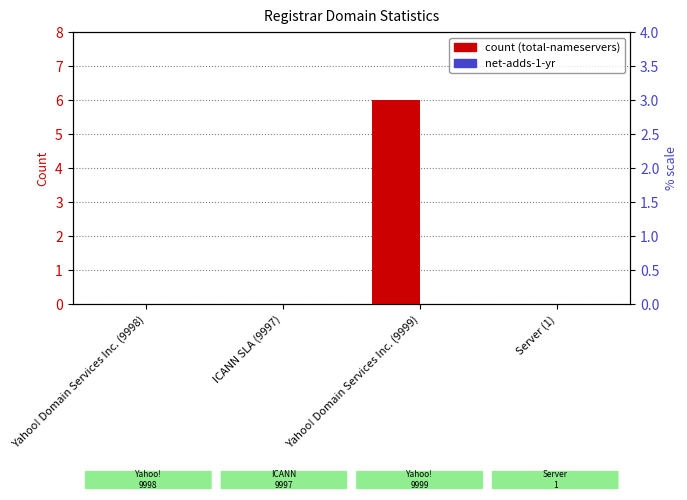

Reading left to right, transcribe all the data shown in this chart.

total-nameservers: Yahoo! Domain Services Inc. (9998)=0	ICANN SLA (9997)=0	Yahoo! Domain Services Inc. (9999)=6	Server (1)=0
net-adds-1-yr: Yahoo! Domain Services Inc. (9998)=0	ICANN SLA (9997)=0	Yahoo! Domain Services Inc. (9999)=0	Server (1)=0